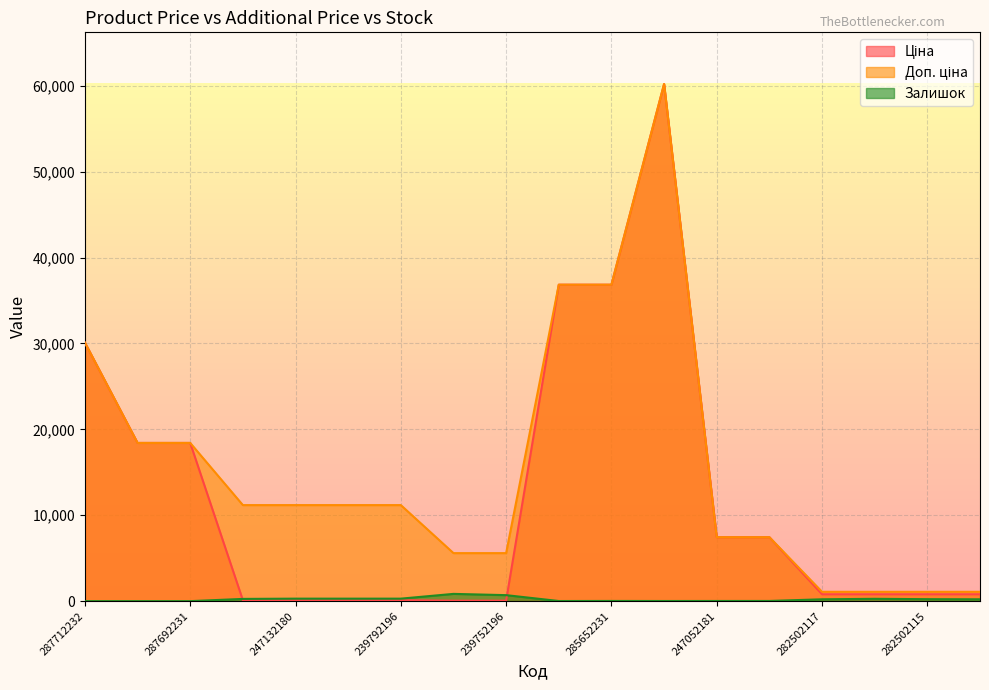

Reading left to right, extract all data points from this chart.

Ціна: 287712232=30102.8	287692233=18420.9	287692231=18420.9	247132181=111.8	247132180=111.8	239792197=111.8	239792196=111.8	239752197=55.9	239752196=55.9	285652233=36841.8	285652231=36841.8	285672232=60205.6	247052181=7444.6	247052180=7444.6	282502117=802.1	282502110=802.1	282502115=802.1	282502114=802.1
Доп. ціна: 287712232=30102.8	287692233=18420.9	287692231=18420.9	247132181=11182.0	247132180=11182.0	239792197=11182.0	239792196=11182.0	239752197=5591.0	239752196=5591.0	285652233=36841.8	285652231=36841.8	285672232=60205.6	247052181=7444.6	247052180=7444.6	282502117=1087.0	282502110=1087.0	282502115=1087.0	282502114=1087.0
Залишок: 287712232=0.0	287692233=0.0	287692231=0.0	247132181=260.0	247132180=290.0	239792197=289.0	239792196=290.0	239752197=845.0	239752196=698.0	285652233=14.0	285652231=23.0	285672232=16.0	247052181=20.0	247052180=21.0	282502117=215.0	282502110=271.0	282502115=229.0	282502114=214.0